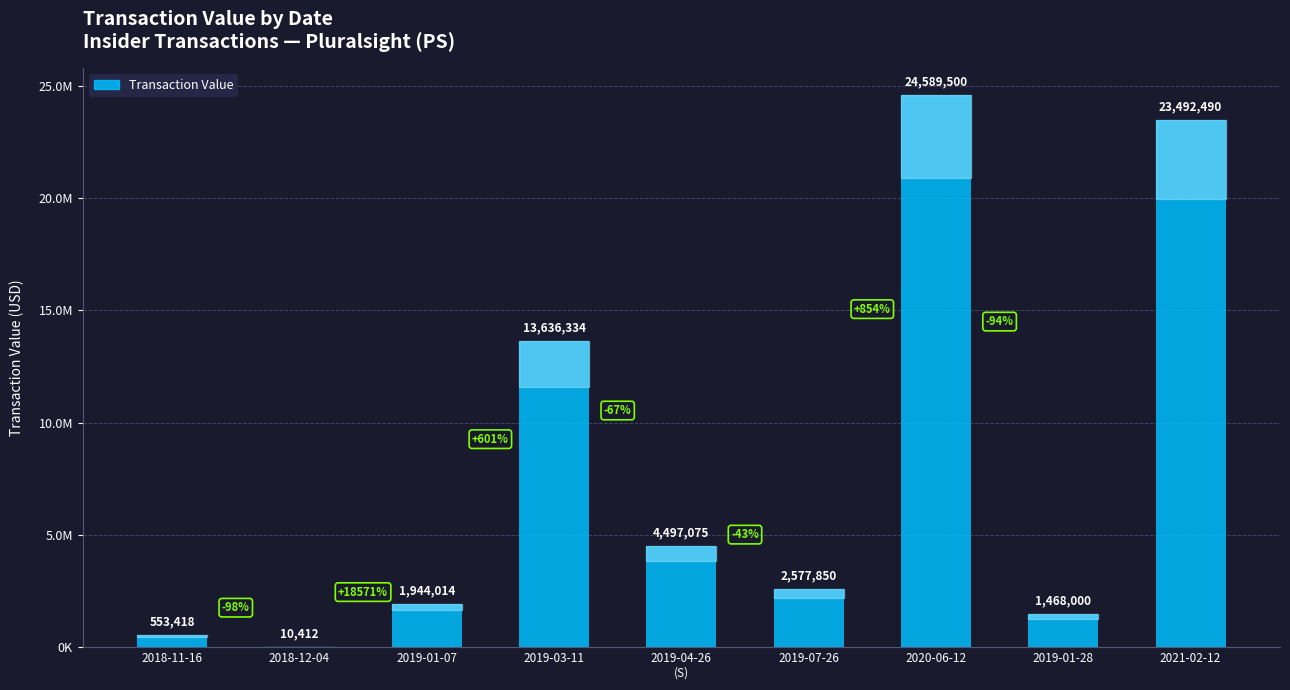

What is the label of the 6th bar from the right?

2019-03-11